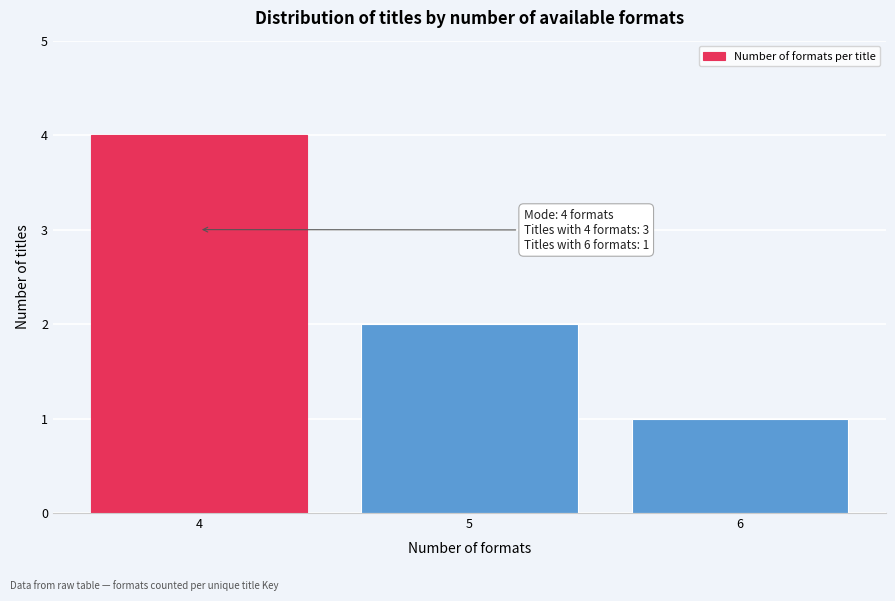

Reading left to right, what are all the values shown in this chart?

4=4	5=2	6=1